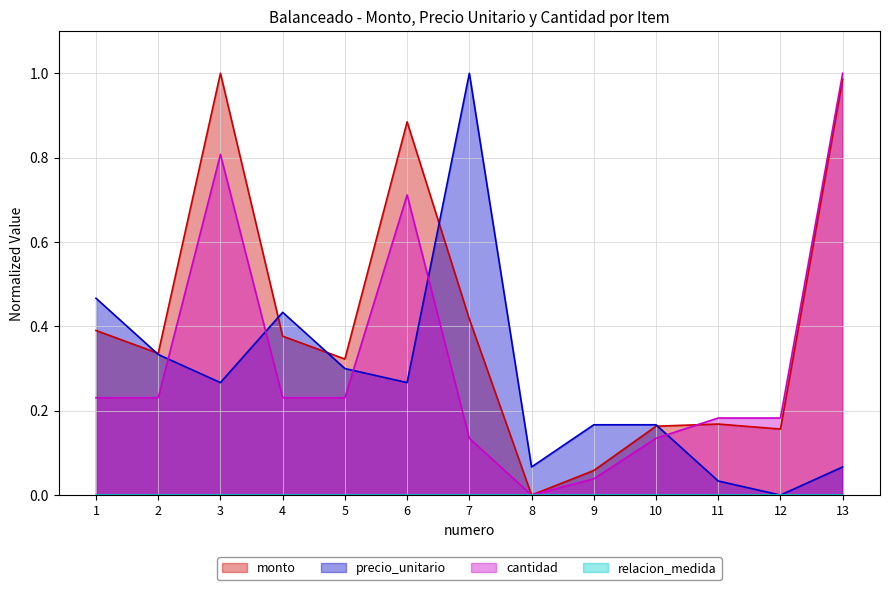

Which series has the largest range (max minus min)?

monto